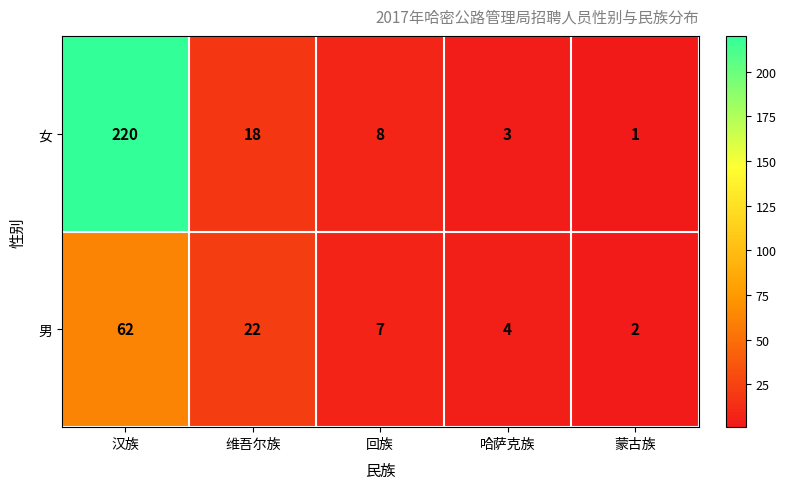

What is the maximum value shown in the chart?

220